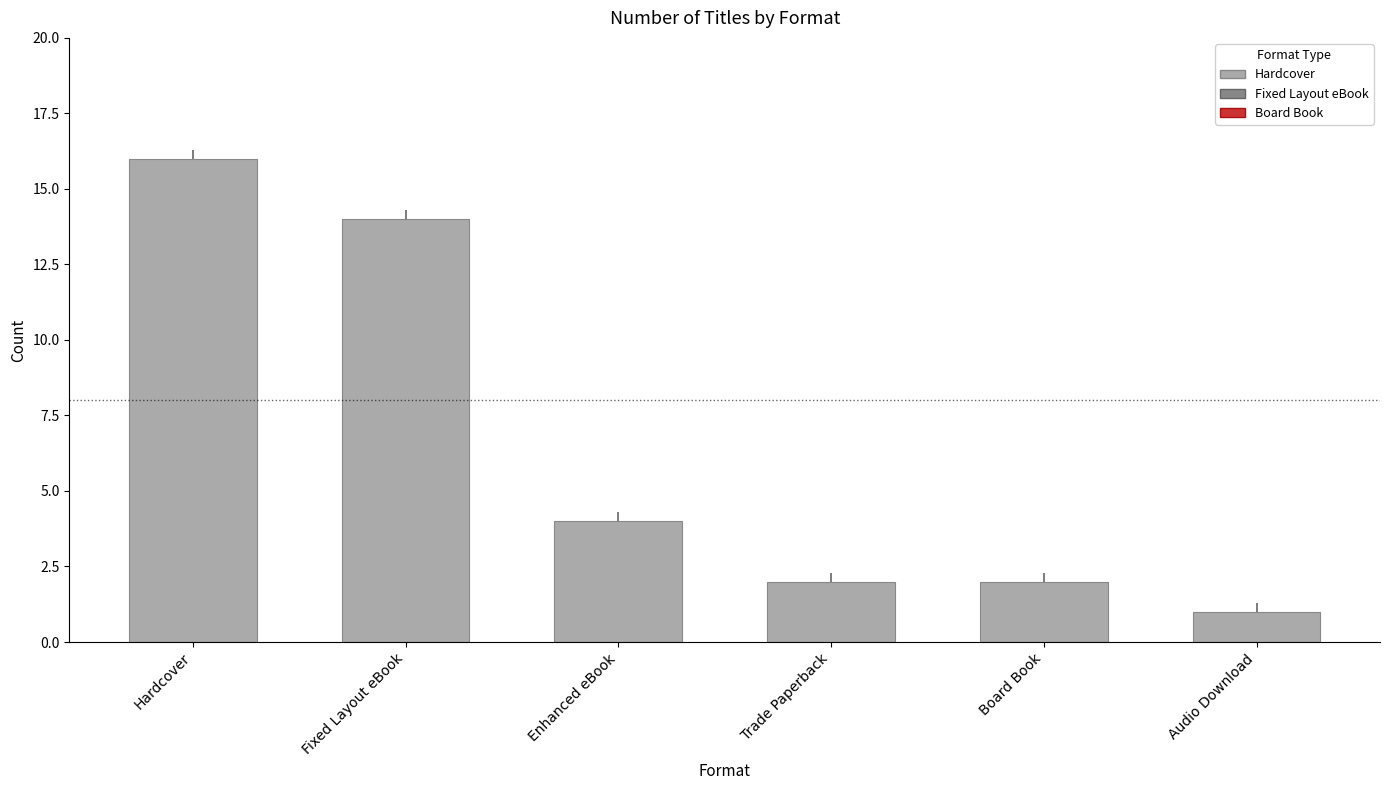

Reading right to left, what are all the values shown in this chart?

Audio Download=1	Board Book=2	Trade Paperback=2	Enhanced eBook=4	Fixed Layout eBook=14	Hardcover=16